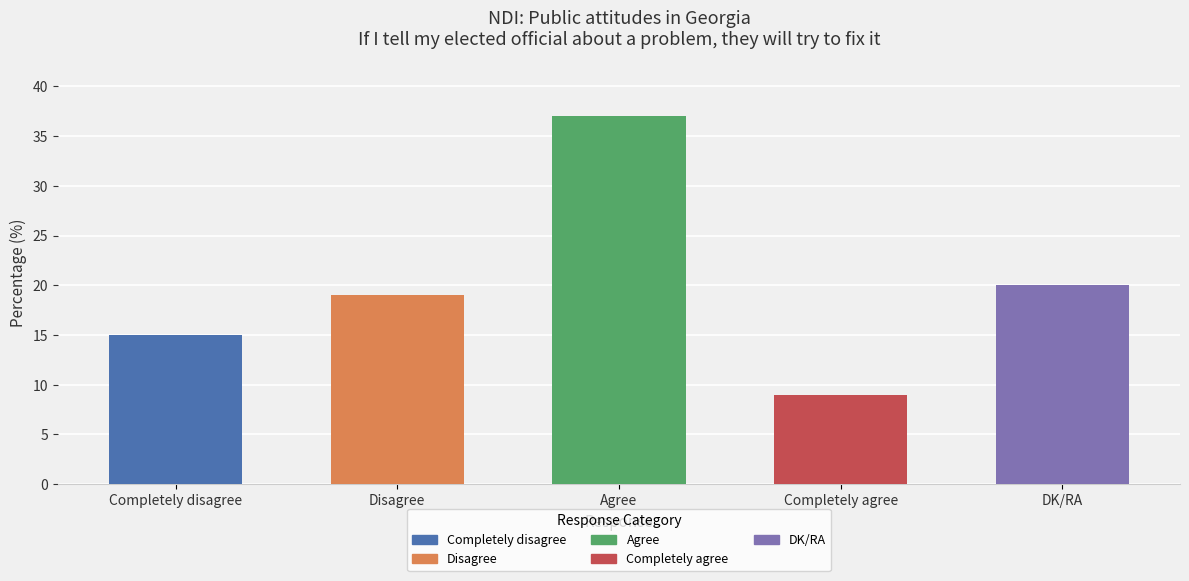

What is the value of the 2nd bar from the left?

19